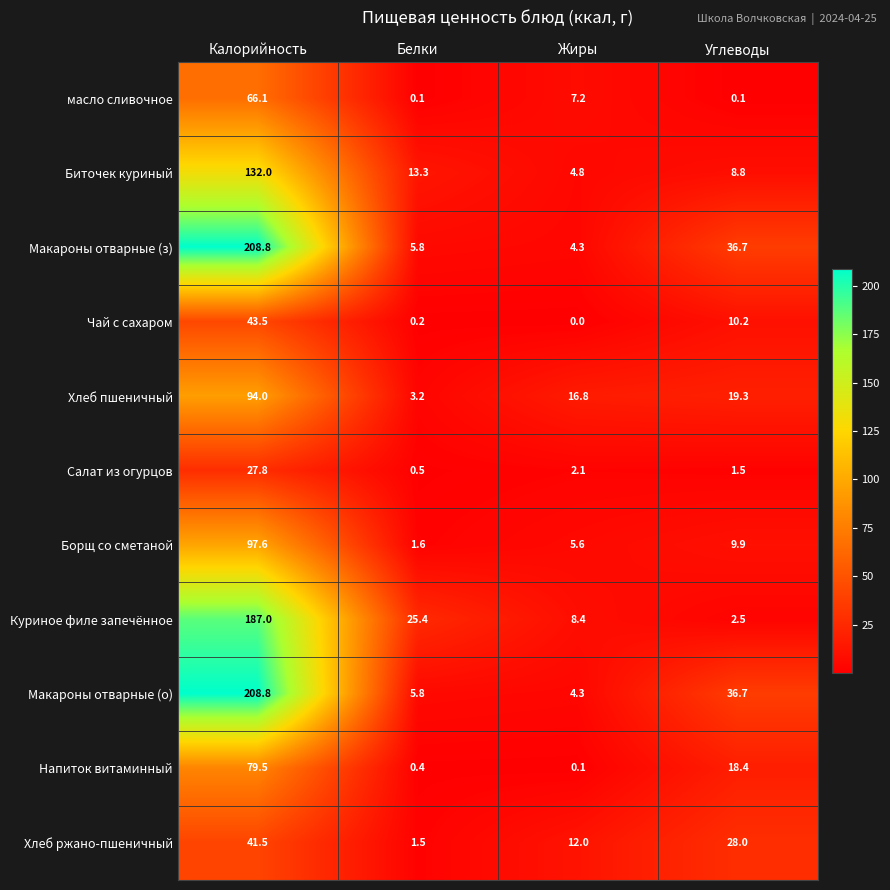

What is the sum of all Напиток витаминный values?

98.4